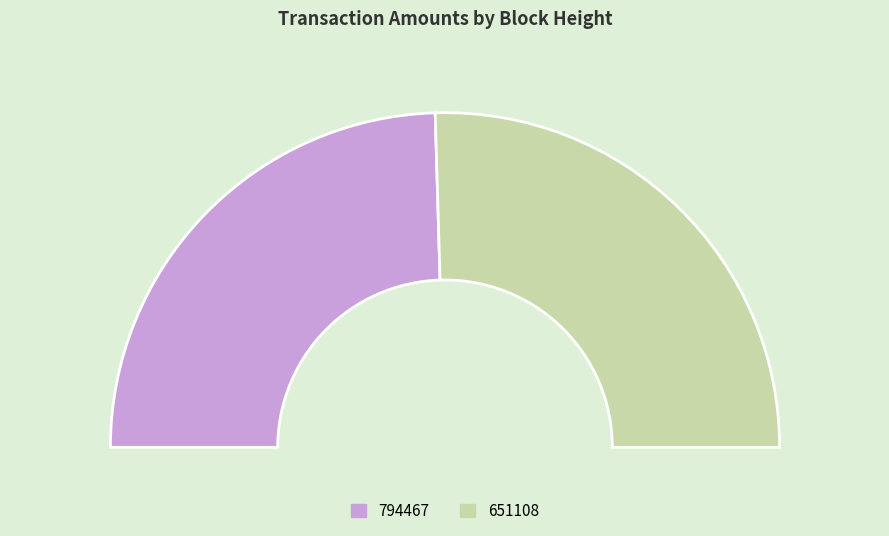

To the nearest percent, what portion does 651108 represent?

51%